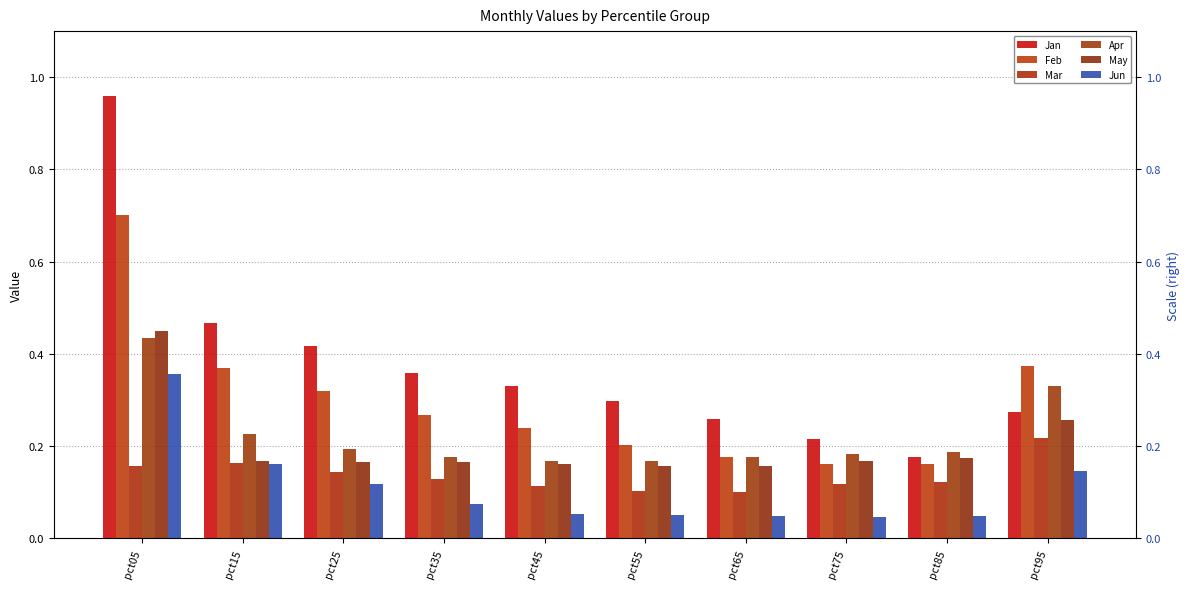

Rank the categories by Mar value from lowest to highest.

pct65, pct55, pct45, pct75, pct85, pct35, pct25, pct05, pct15, pct95